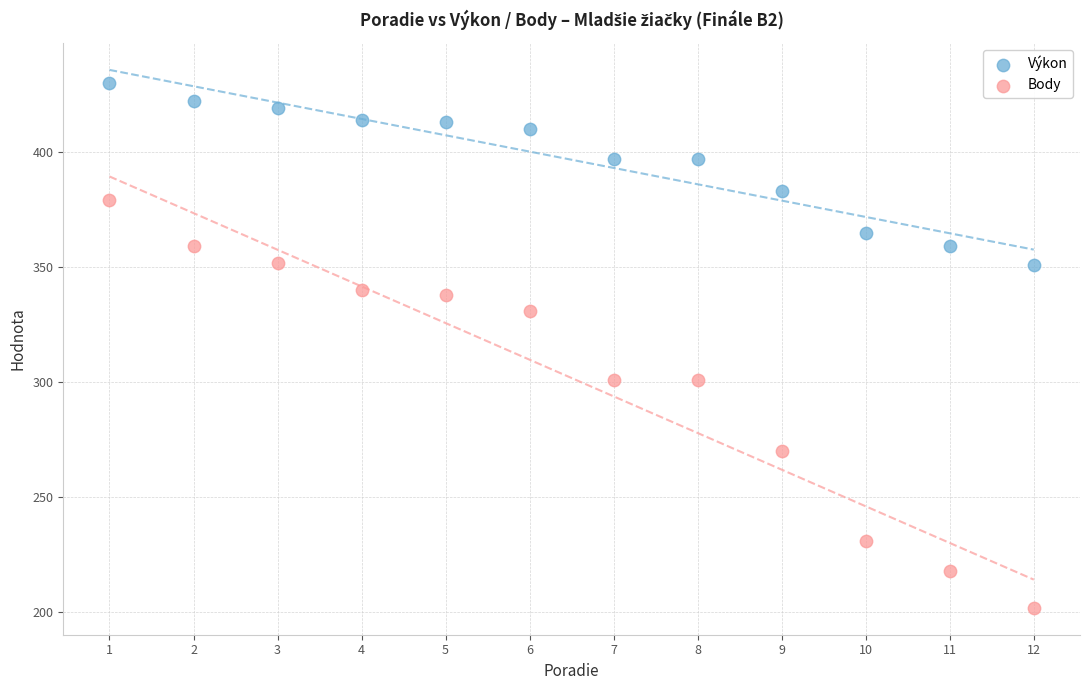

What is the X range (max minus min) for the scatter plot?

11